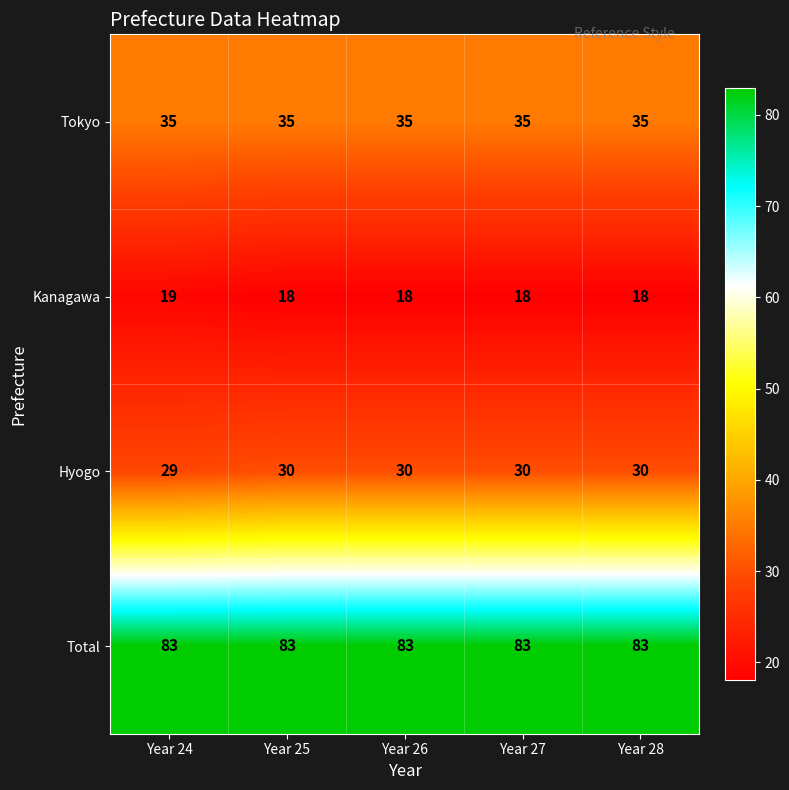

What is the approximate value of Total at Year 24?

83